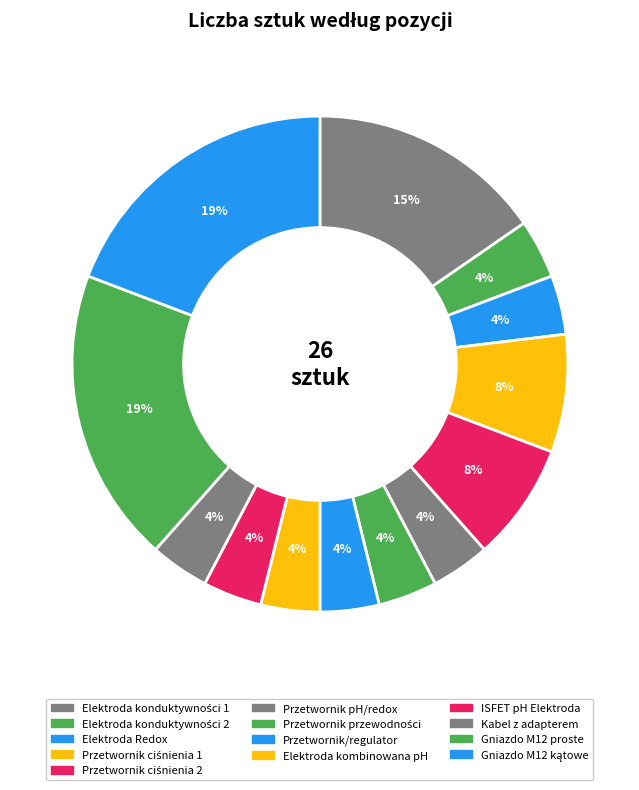

How many slices are in this pie chart?

13